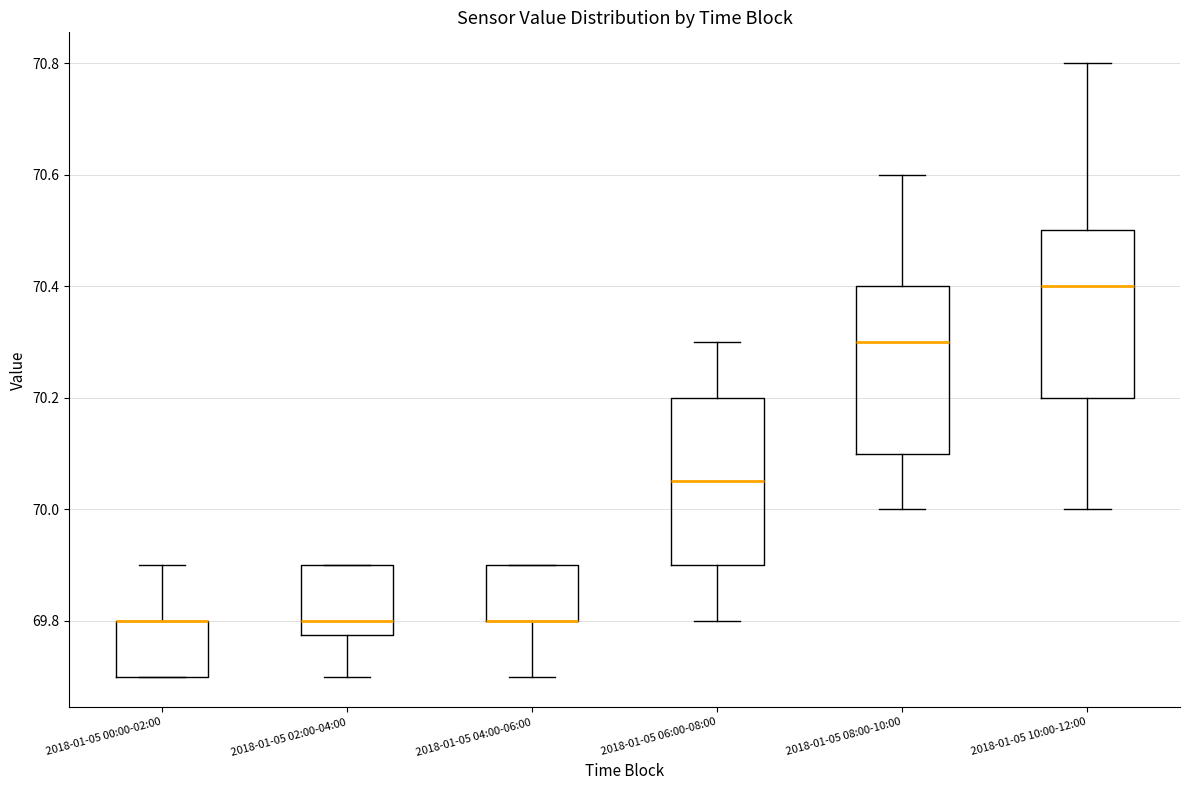

Reading left to right, transcribe this box plot: for each box, give where its median line is, the range the box spans, and where its two whiskers end, as read against the y-axis. The values are not printed on the chart, so give them approximately, as read against the axis.

2018-01-05 00:00-02:00: median 69.80 (drawn on the box's upper edge), box 69.70 to 69.80, whiskers 69.70 to 69.90
2018-01-05 02:00-04:00: median 69.80, box 69.78 to 69.90, whiskers 69.70 to 69.90
2018-01-05 04:00-06:00: median 69.80 (drawn on the box's lower edge), box 69.80 to 69.90, whiskers 69.70 to 69.90
2018-01-05 06:00-08:00: median 70.06, box 69.90 to 70.20, whiskers 69.80 to 70.30
2018-01-05 08:00-10:00: median 70.30, box 70.10 to 70.40, whiskers 70.00 to 70.60
2018-01-05 10:00-12:00: median 70.40, box 70.20 to 70.50, whiskers 70.00 to 70.80